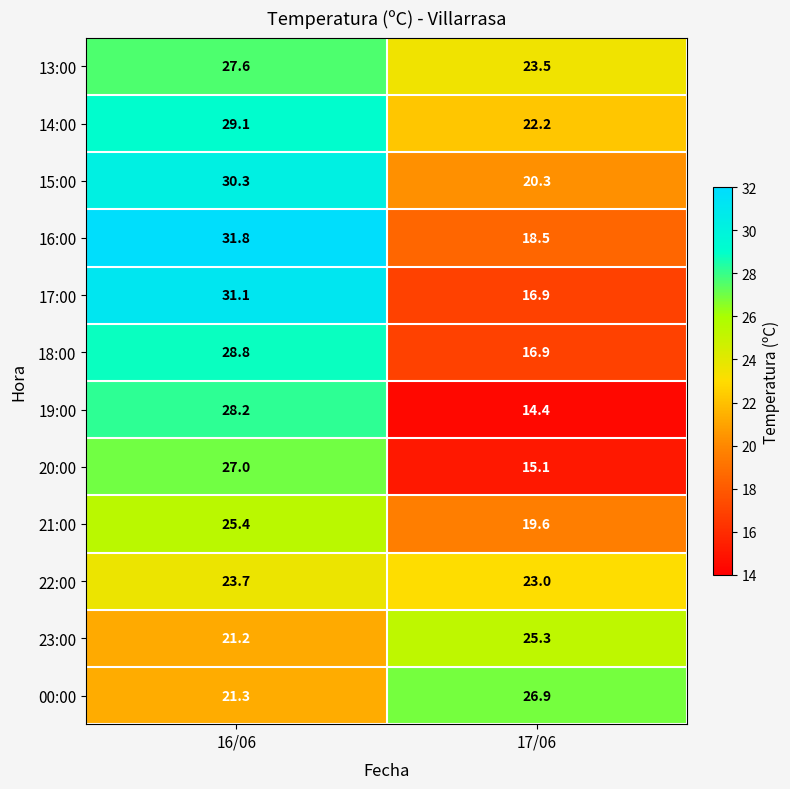

Is it true that 15:00 equals 9.2 at 17/06?

False